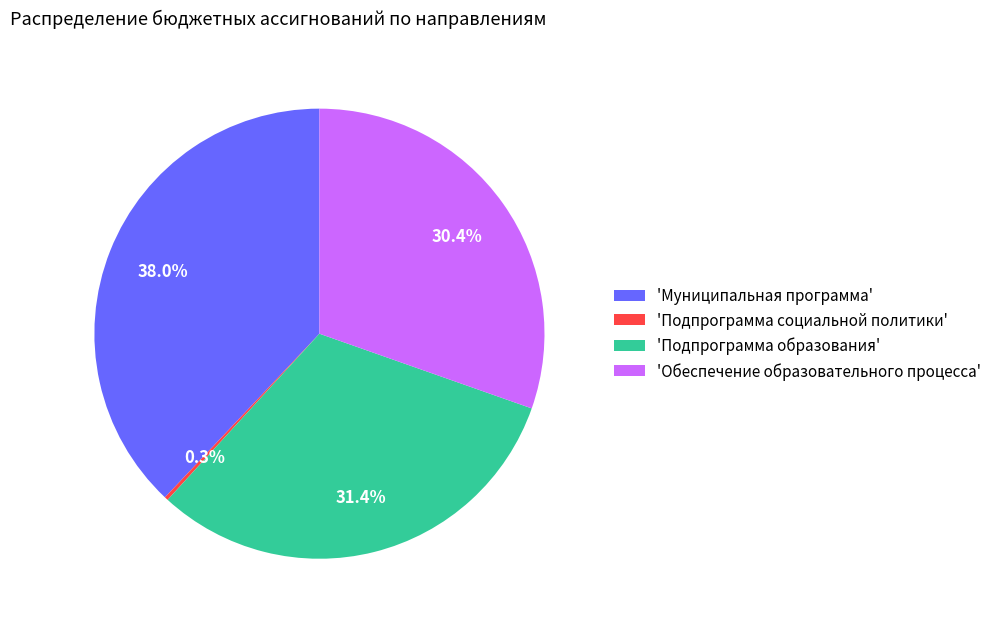

Which has a higher value, 'Обеспечение образовательного процесса' or 'Подпрограмма образования'?

'Подпрограмма образования'